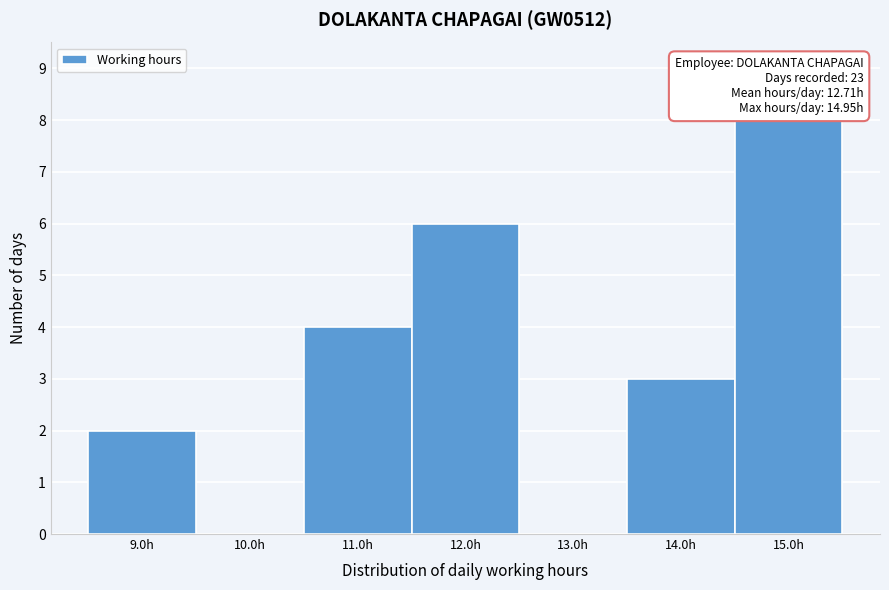

Which range on the x-axis has the tallest bar?

14.5 to 15.5